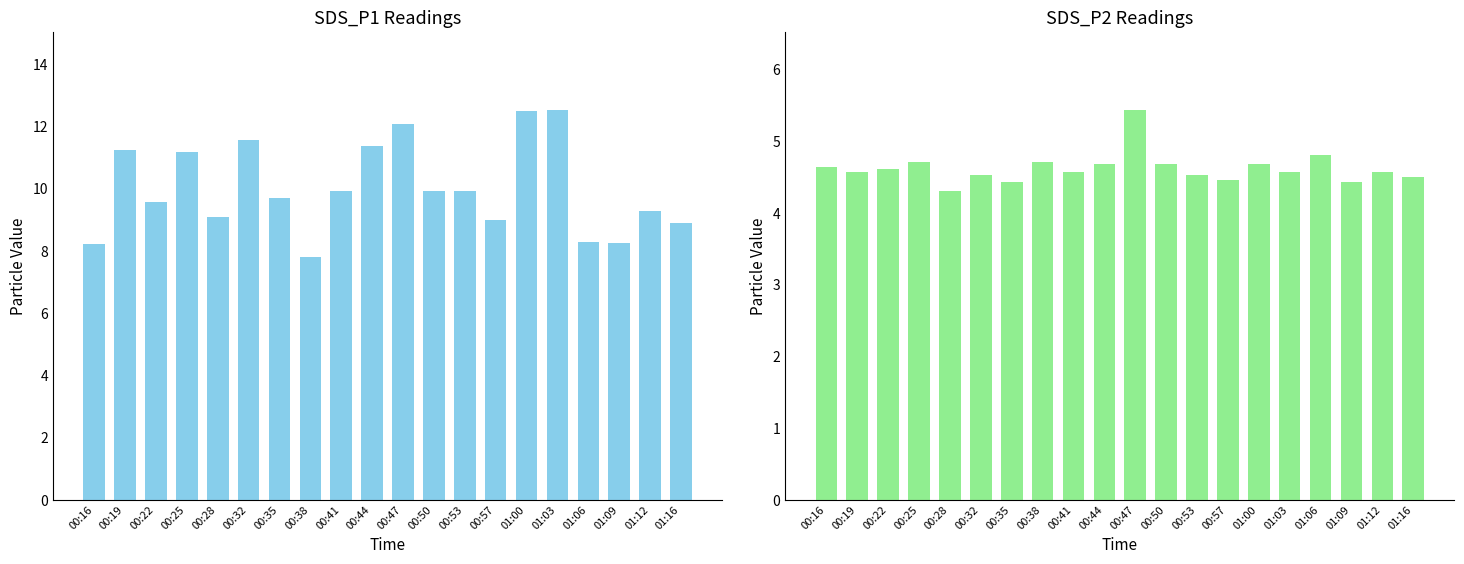

Between 00:28 and 01:12, which series saw the biggest shift?

SDS_P2